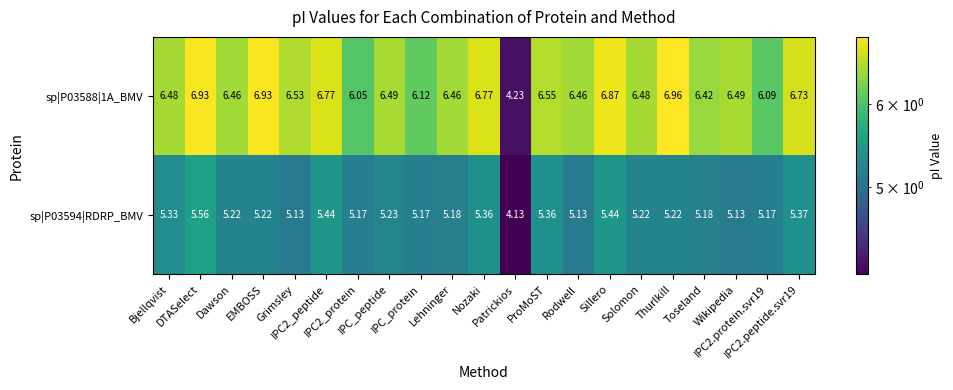

How many data points does each series have?

21